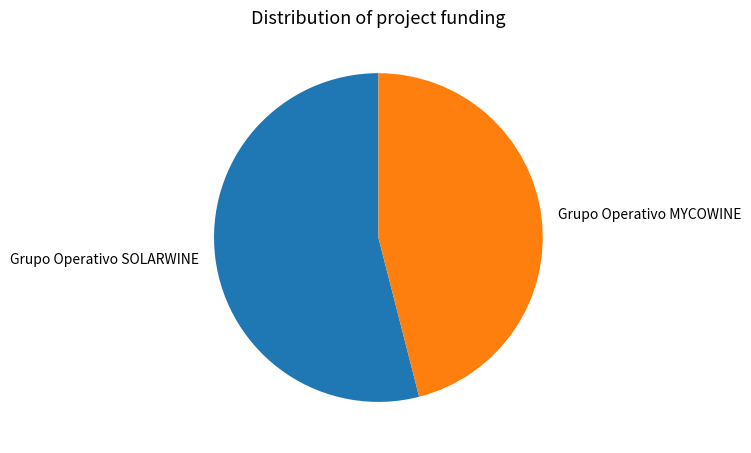

What is the ratio of the value at Grupo Operativo SOLARWINE to the value at Grupo Operativo MYCOWINE?

1.2